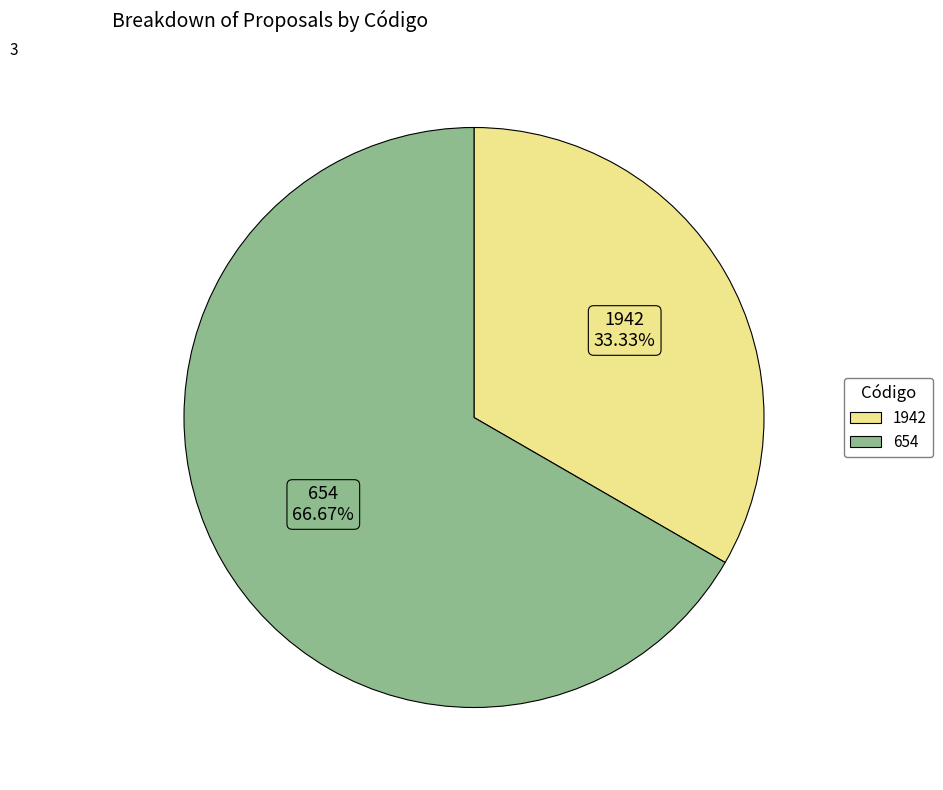

Combined, what portion of the pie is 1942 and 654?

100.0%